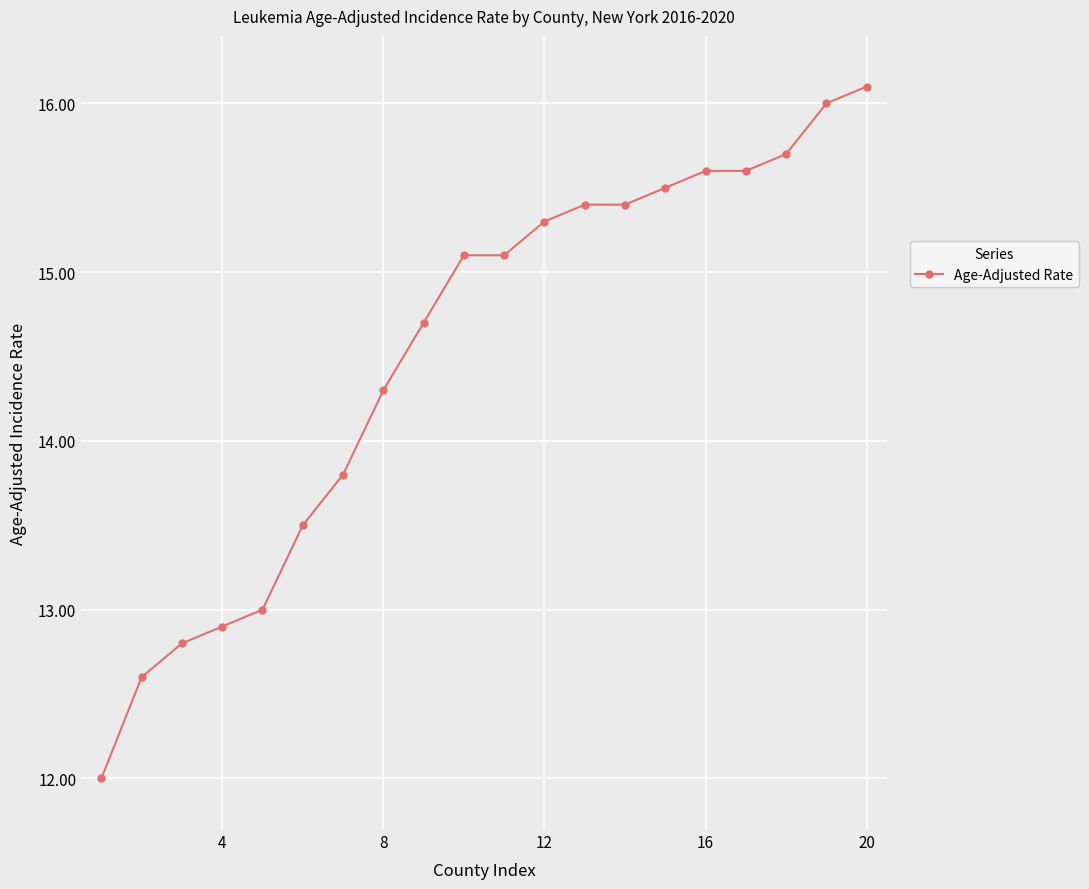

What is the minimum value shown in the chart?

12.0